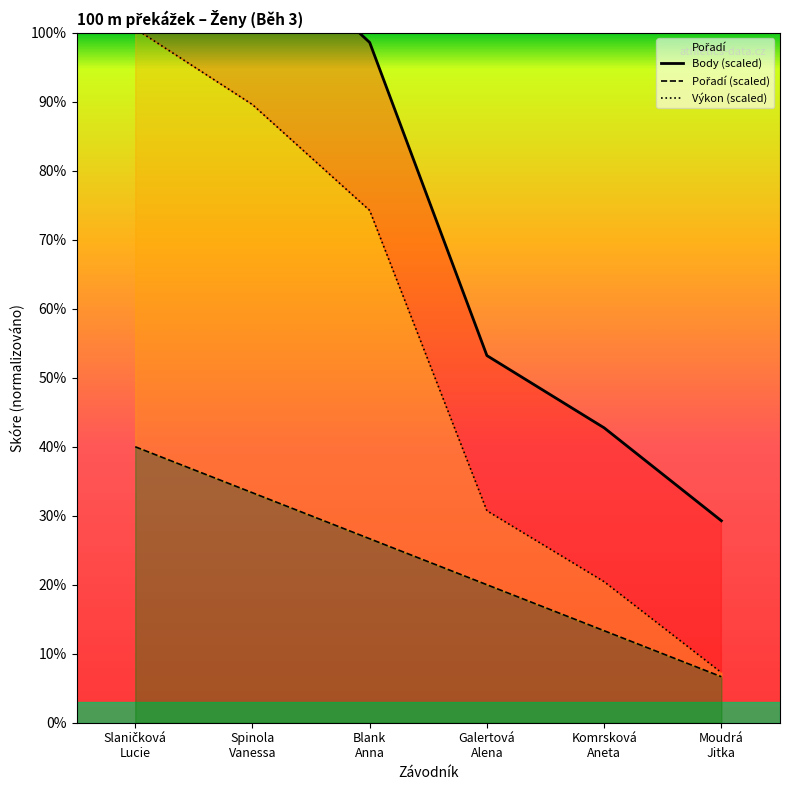

True or false: Body (scaled) and Výkon (scaled) intersect in this chart.

False